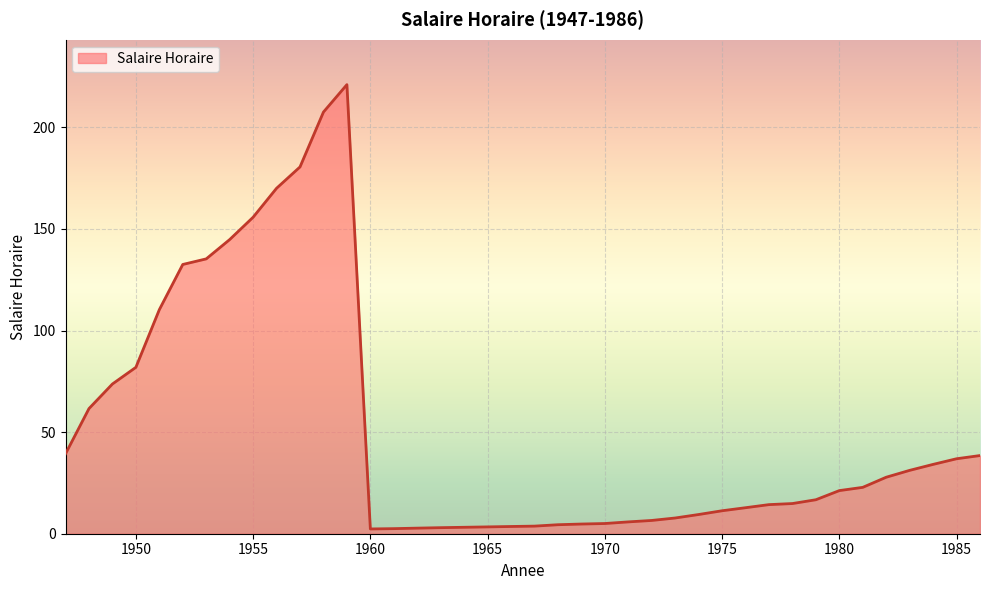

How many values are below 21?

20